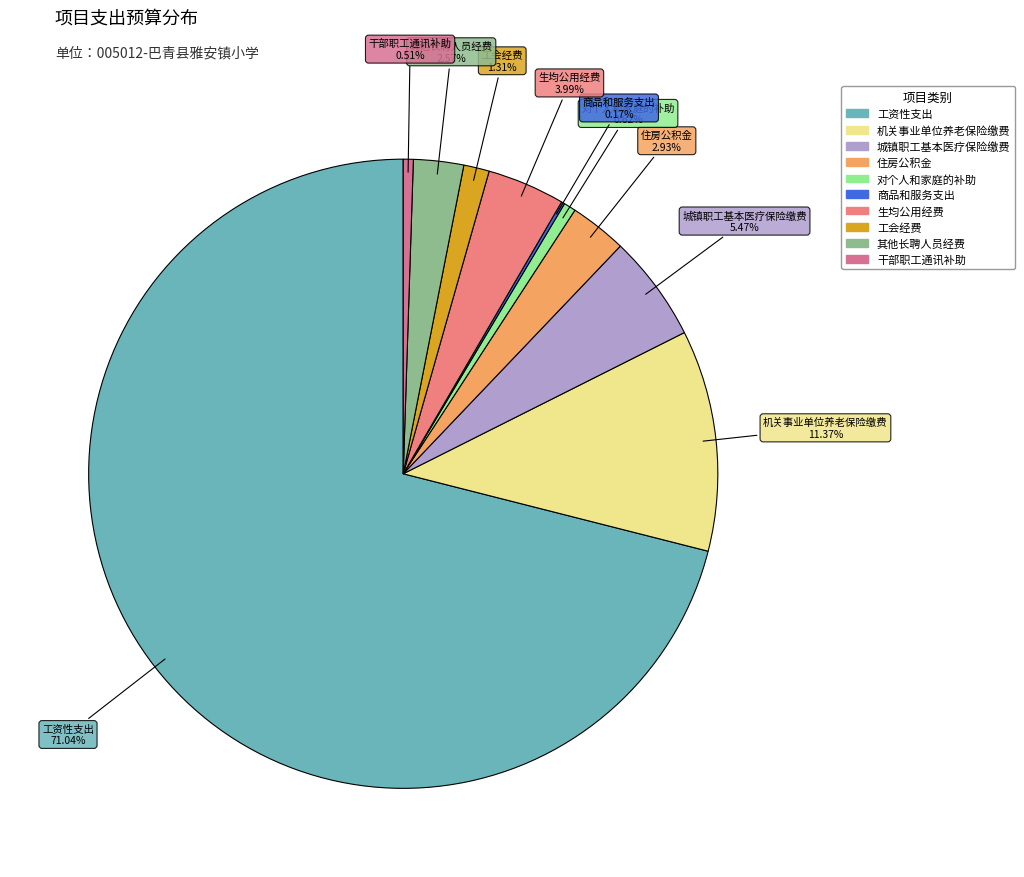

What percentage is the 住房公积金 slice, to the nearest percent?

3%